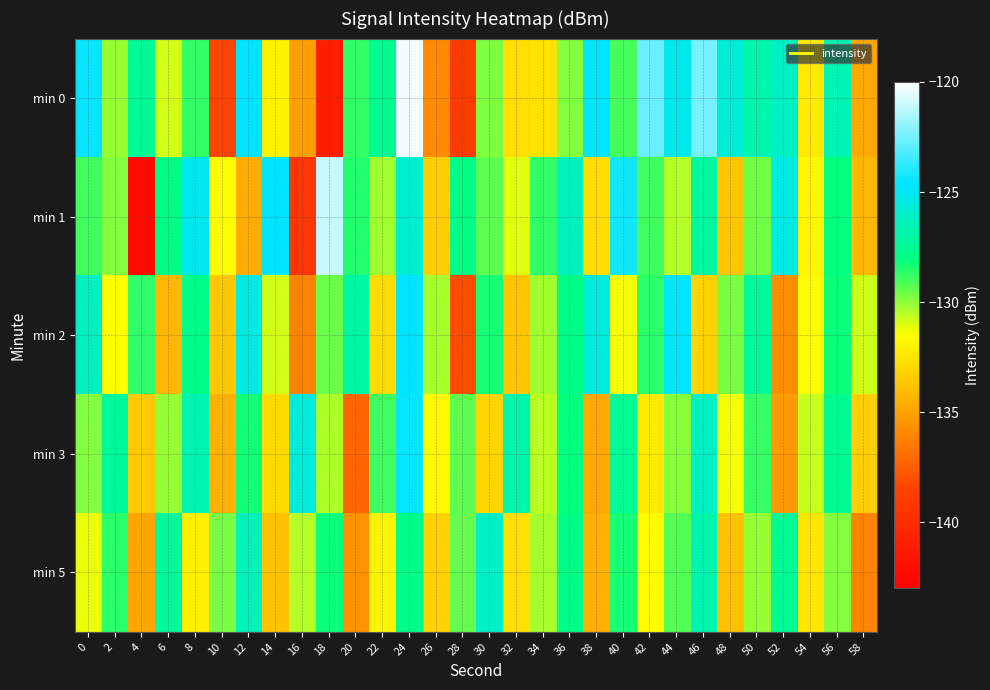

Which series has the largest range (max minus min)?

min 1